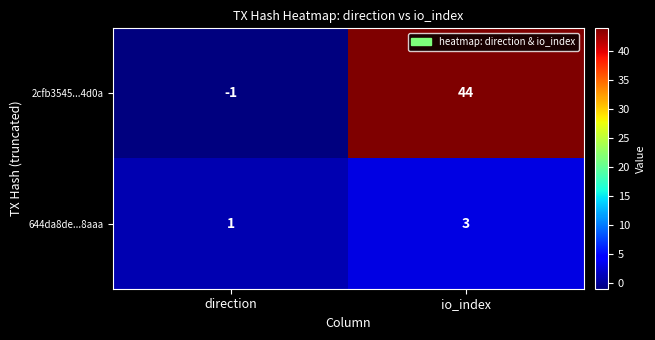

What is the difference between the 2cfb3545...4d0a values at direction and io_index?

45